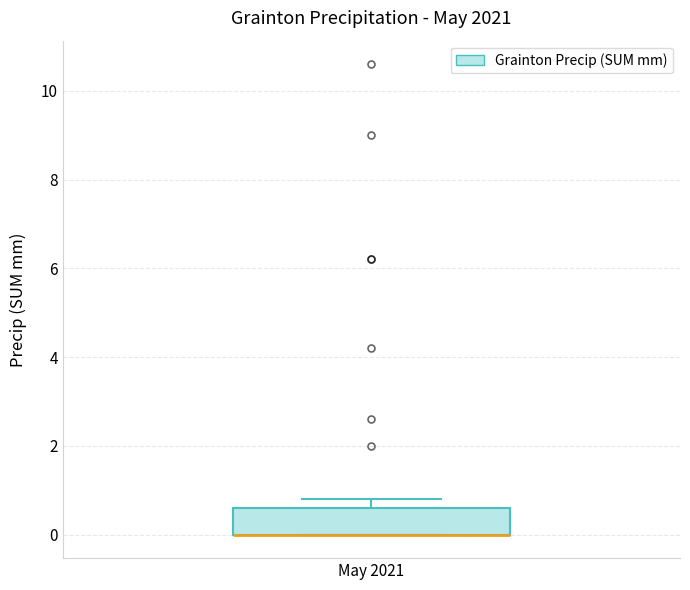

Read this box plot against the y-axis: the position of the median line, the range covered by the box, and the ends of both whiskers. The values are not printed on the chart, so give them approximately, as read against the axis.

median 0.0 (drawn on the box's lower edge), box 0.0 to 0.6, whiskers 0.0 to 0.8